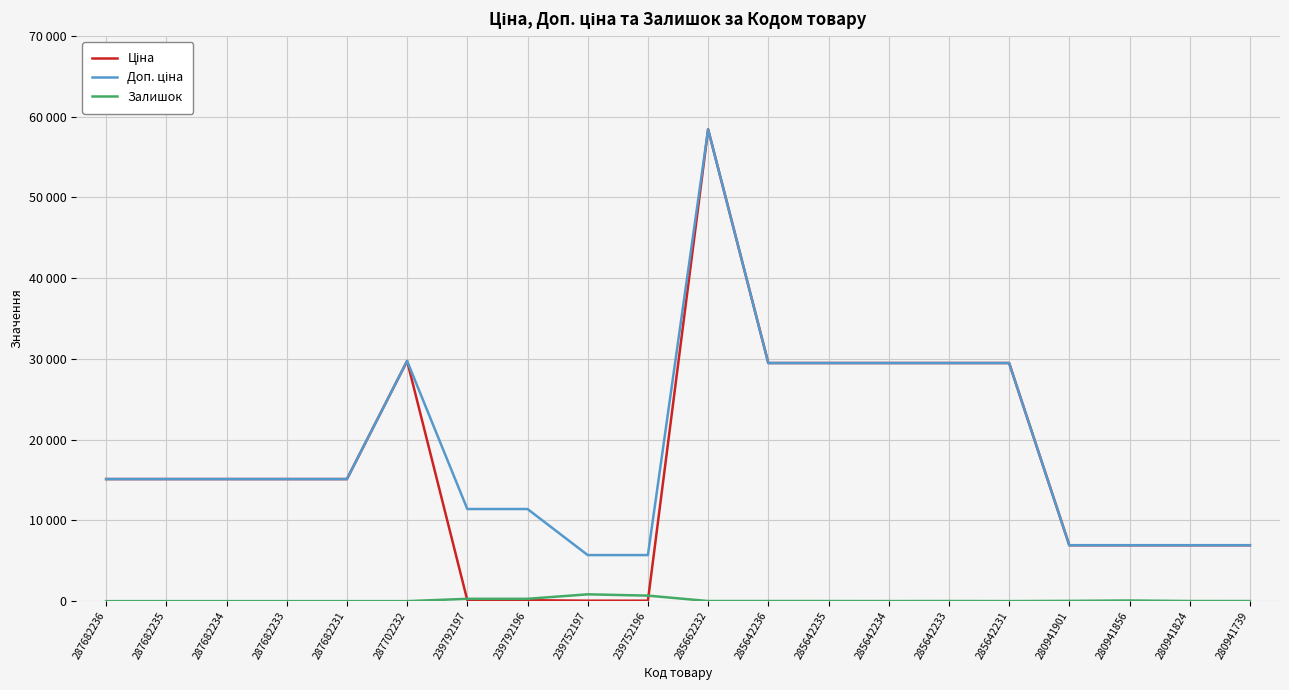

At which label is Ціна closest to 29241?

285642236